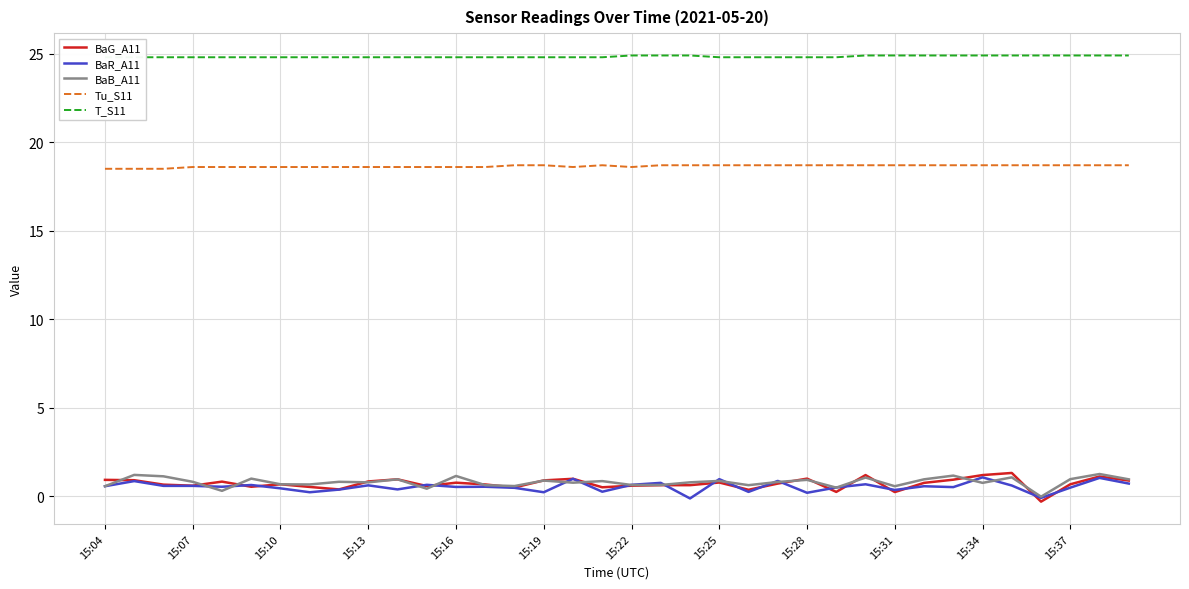

Which series has the widest spread of values?

BaG_A11